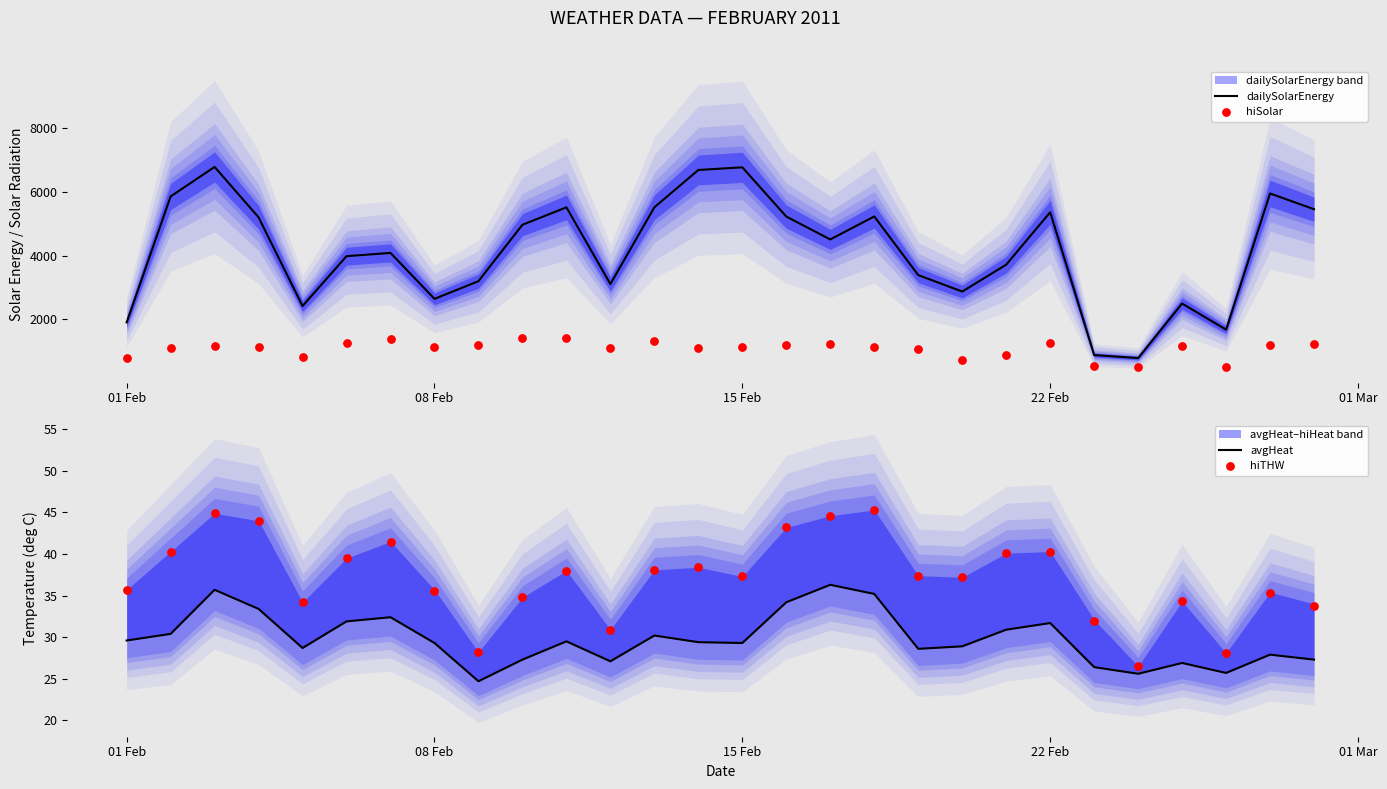

At how many categories does at least one series exceed 92?

28